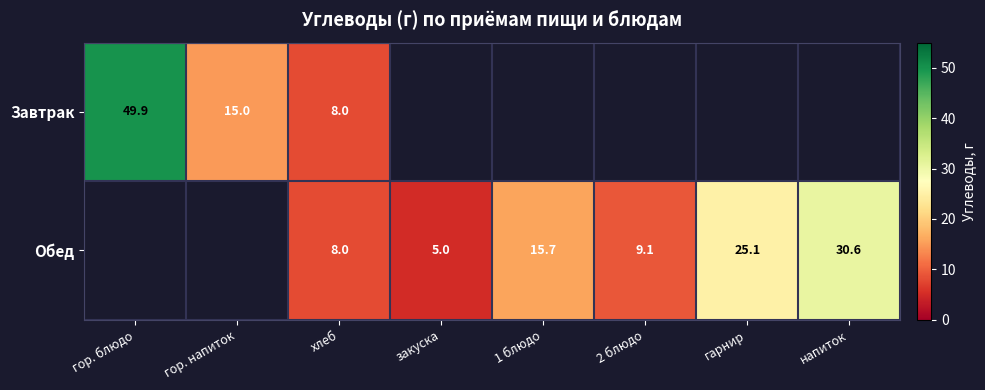

Is the value of Завтрак at гор. блюдо greater than the value of Обед at гарнир?

Yes